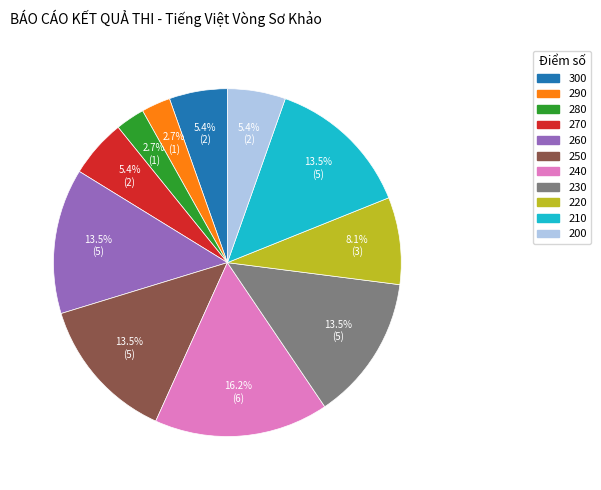

What is the largest slice in the pie chart?

240